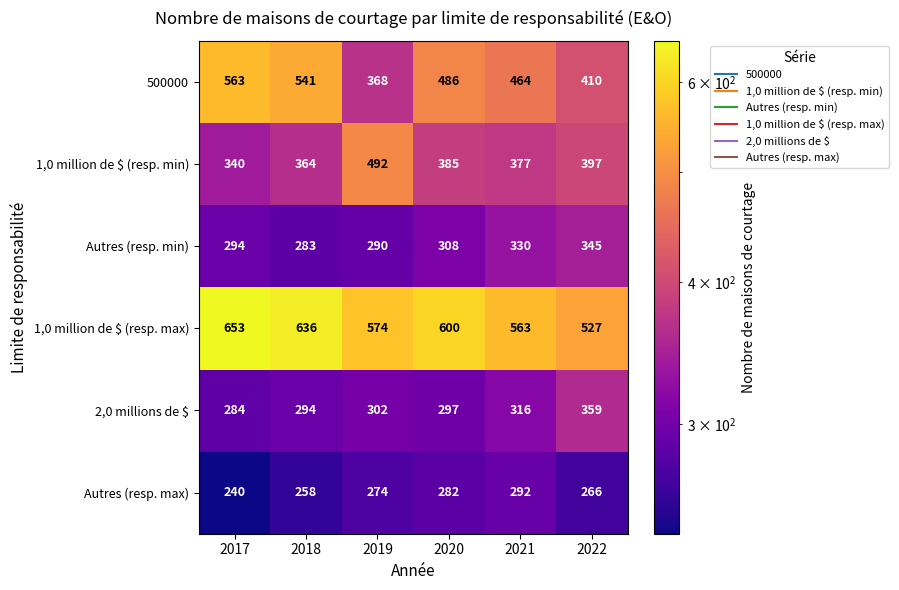

What value does the Autres (resp. max) series have at 2022, to the nearest 10?

270